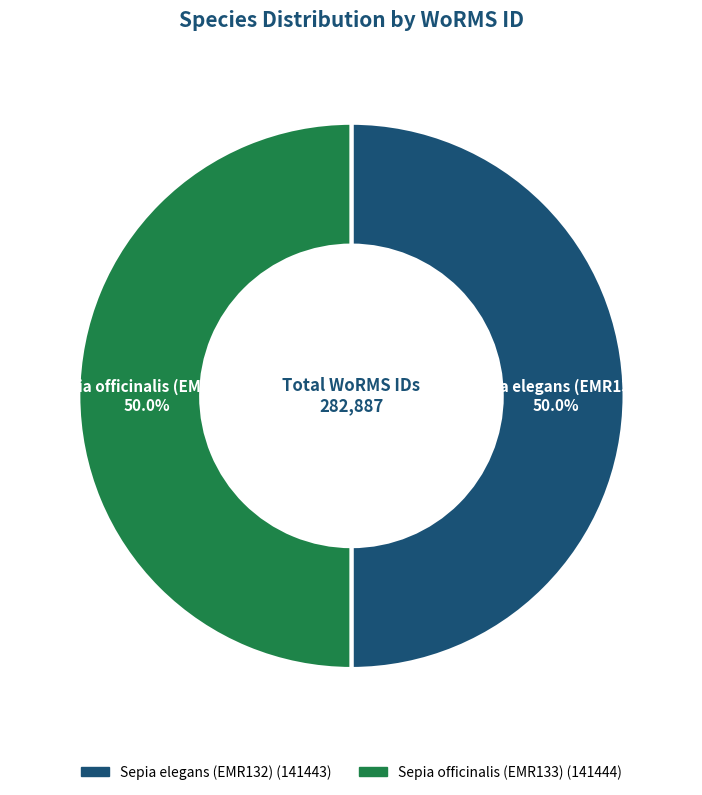

Combined, what portion of the pie is Sepia officinalis (EMR133) and Sepia elegans (EMR132)?

100.0%